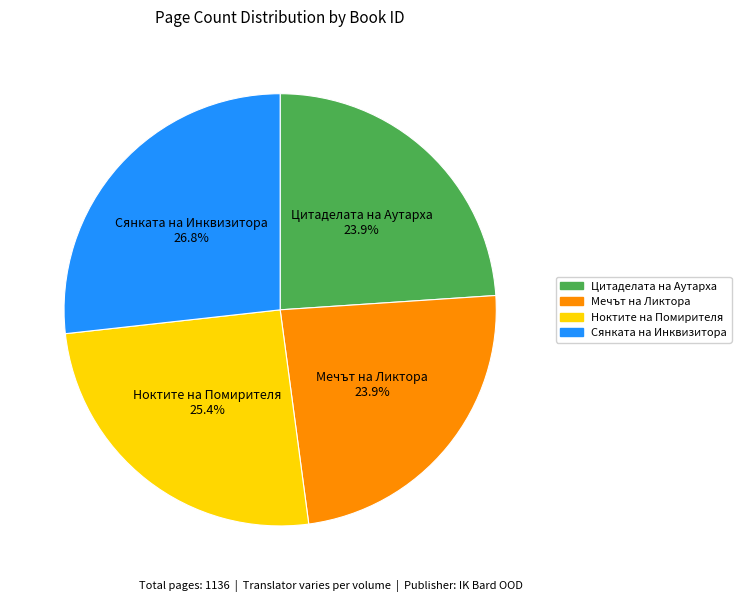

Does any single category account for the majority?

No